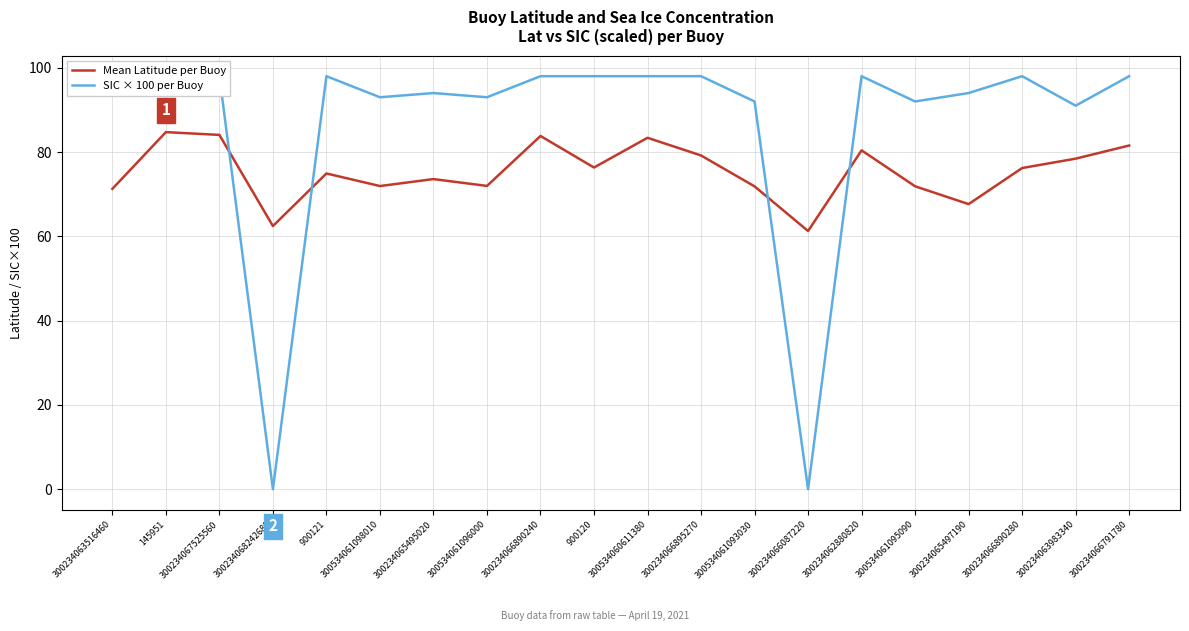

How many distinct data groups are displayed?

2